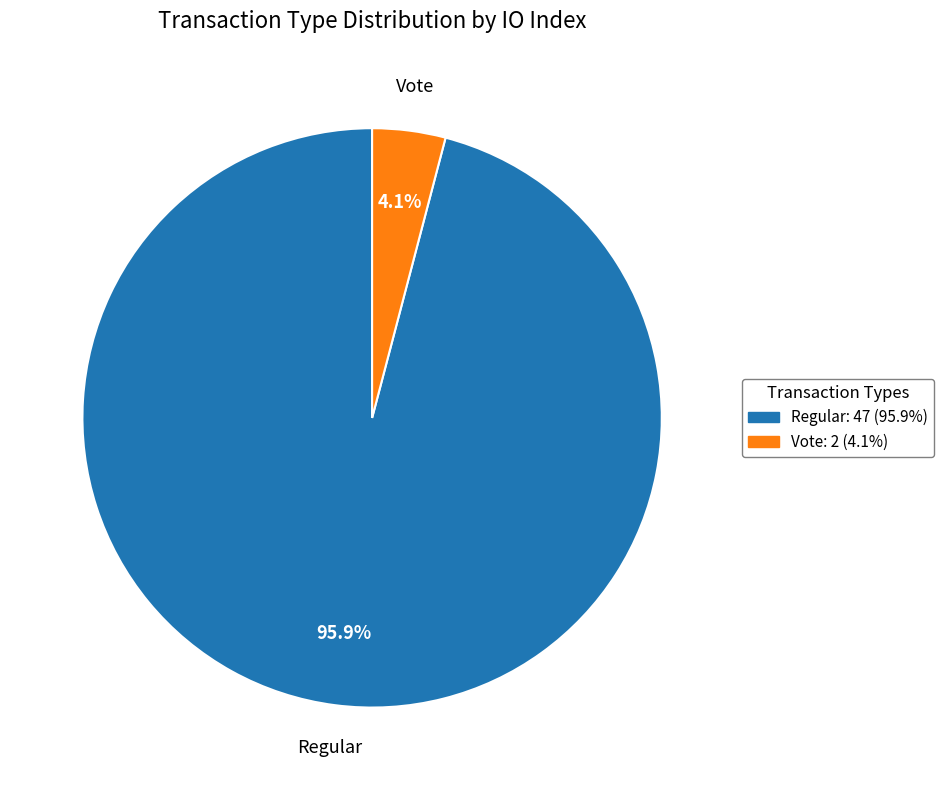

To the nearest percent, what portion does Vote represent?

4%